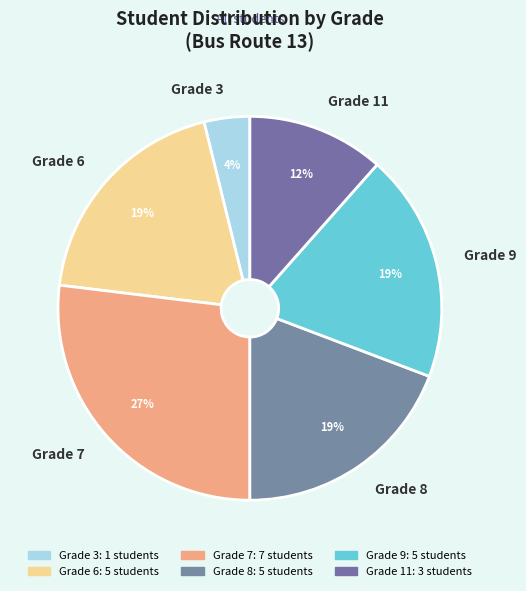

To the nearest percent, what is the difference between the largest and smallest slice percentages?

23%